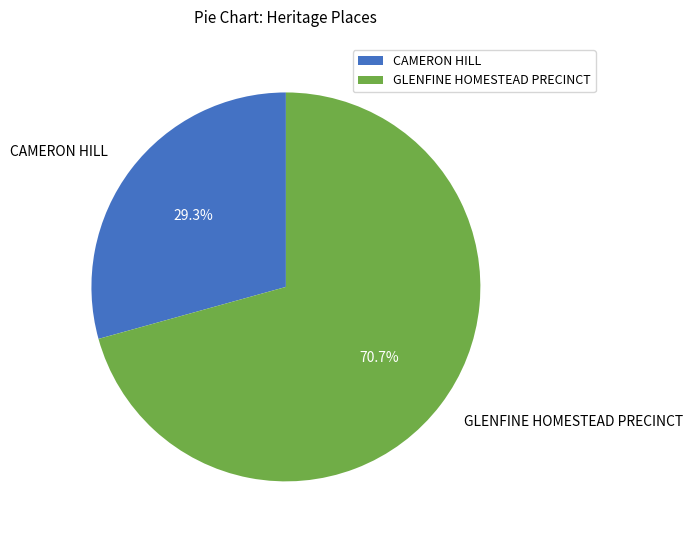

The GLENFINE HOMESTEAD PRECINCT slice represents 71% of the pie. True or false?

True